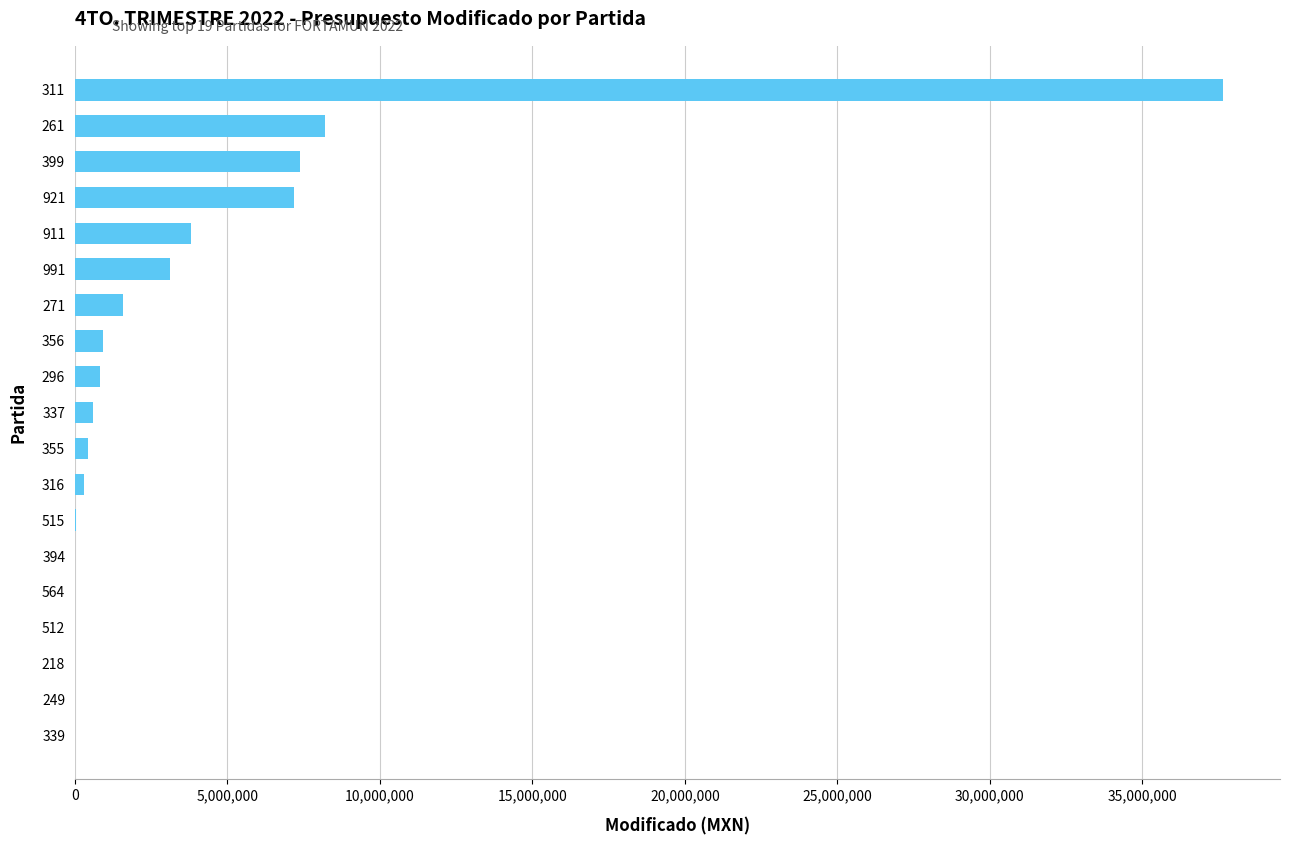

What is the change in value from 296 to 311?

+36819359.3